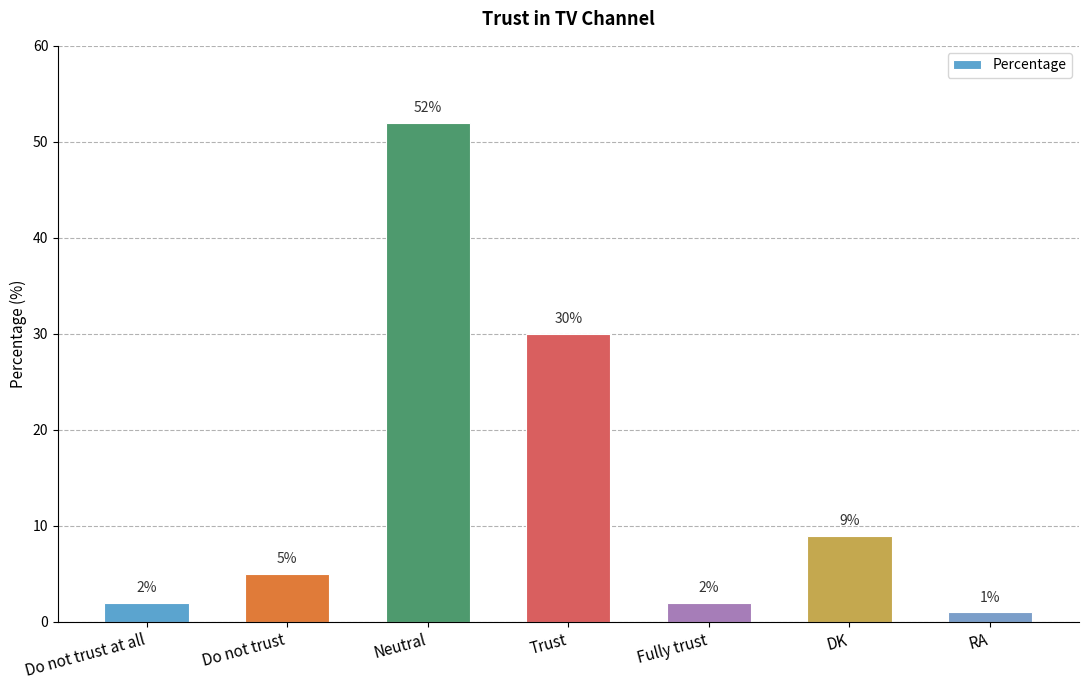

What is the smallest value displayed?

1